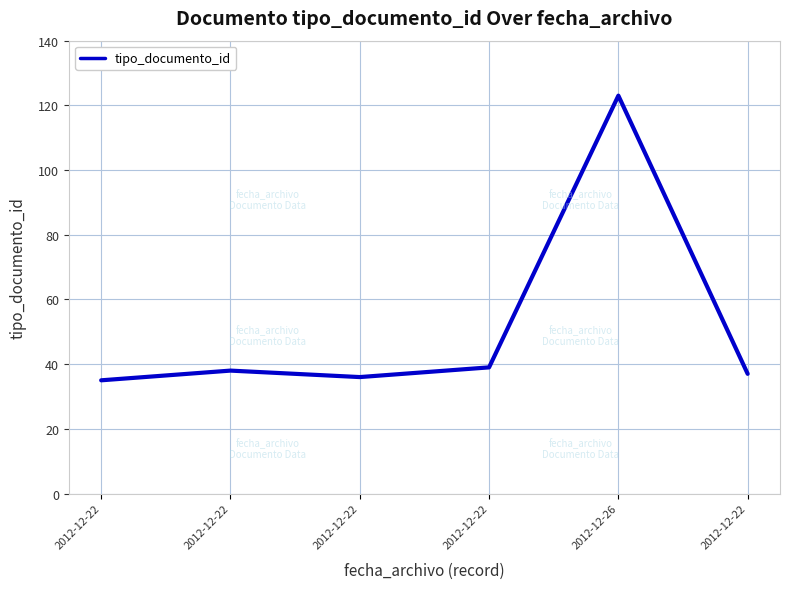

Does the chart display data point markers on the line(s)?

No